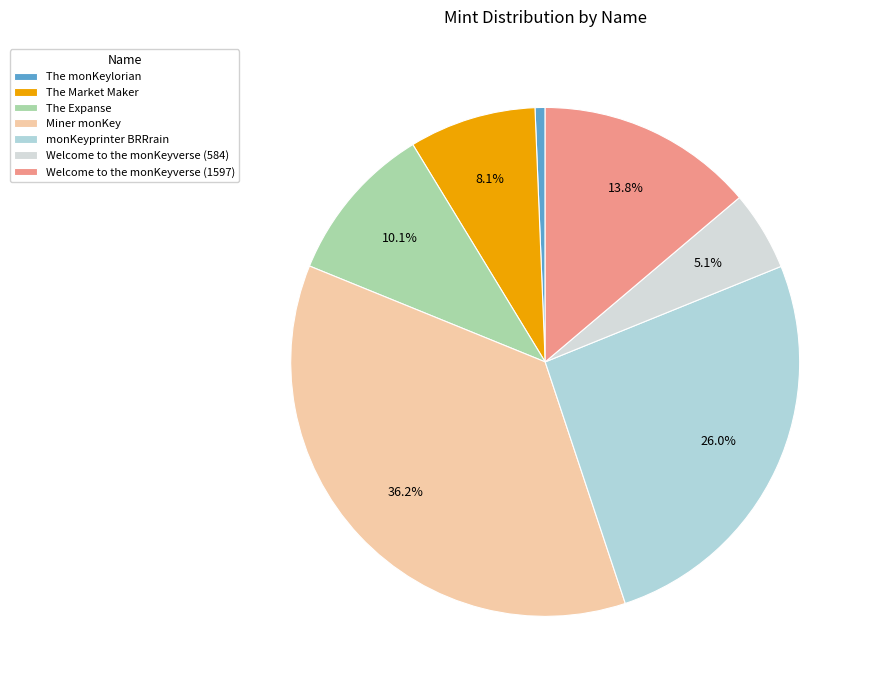

To the nearest percent, what is the difference between the largest and smallest slice percentages?

36%